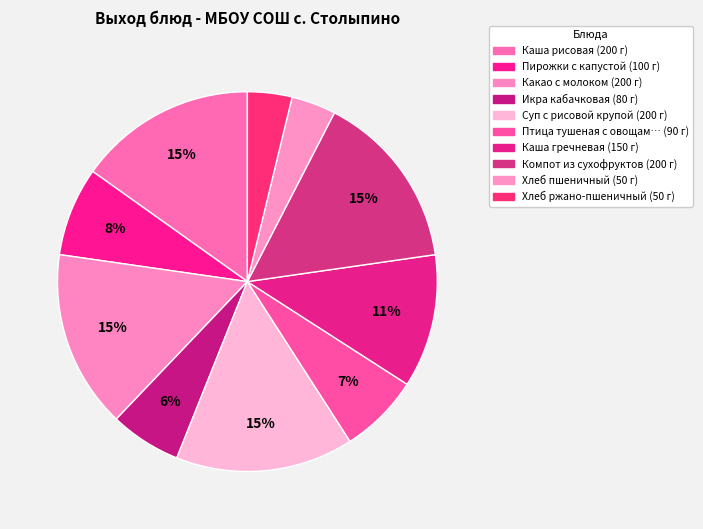

Which slice is the smallest?

Хлеб пшеничный